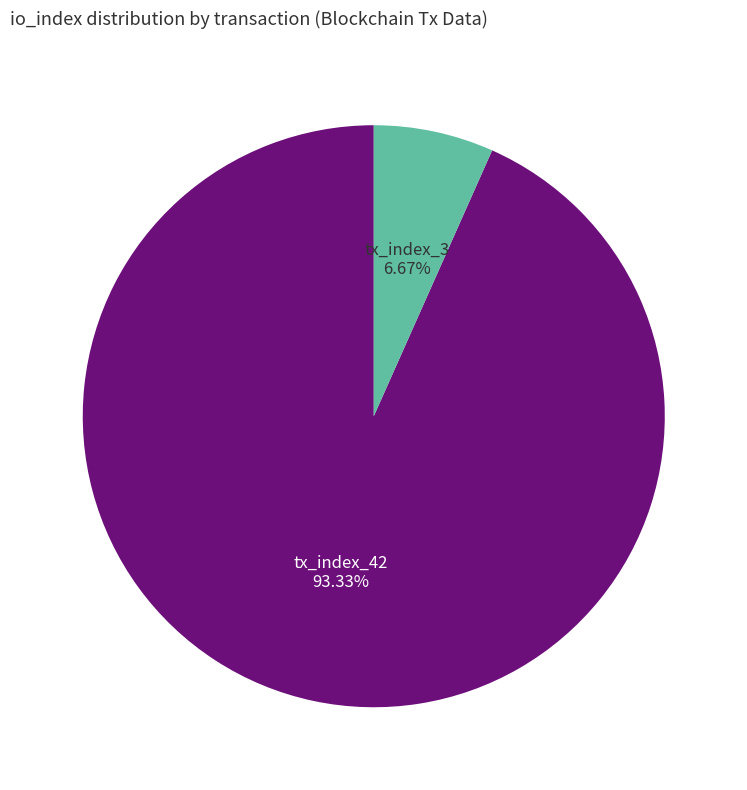

To the nearest percent, what is the average slice percentage?

50%